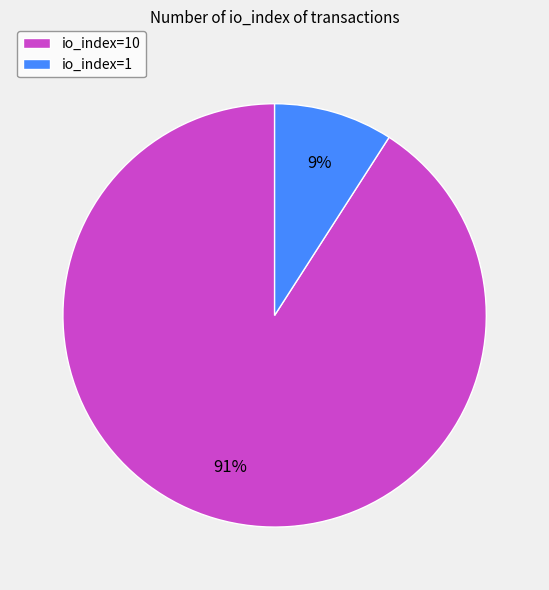

How many segments does this pie chart have?

2